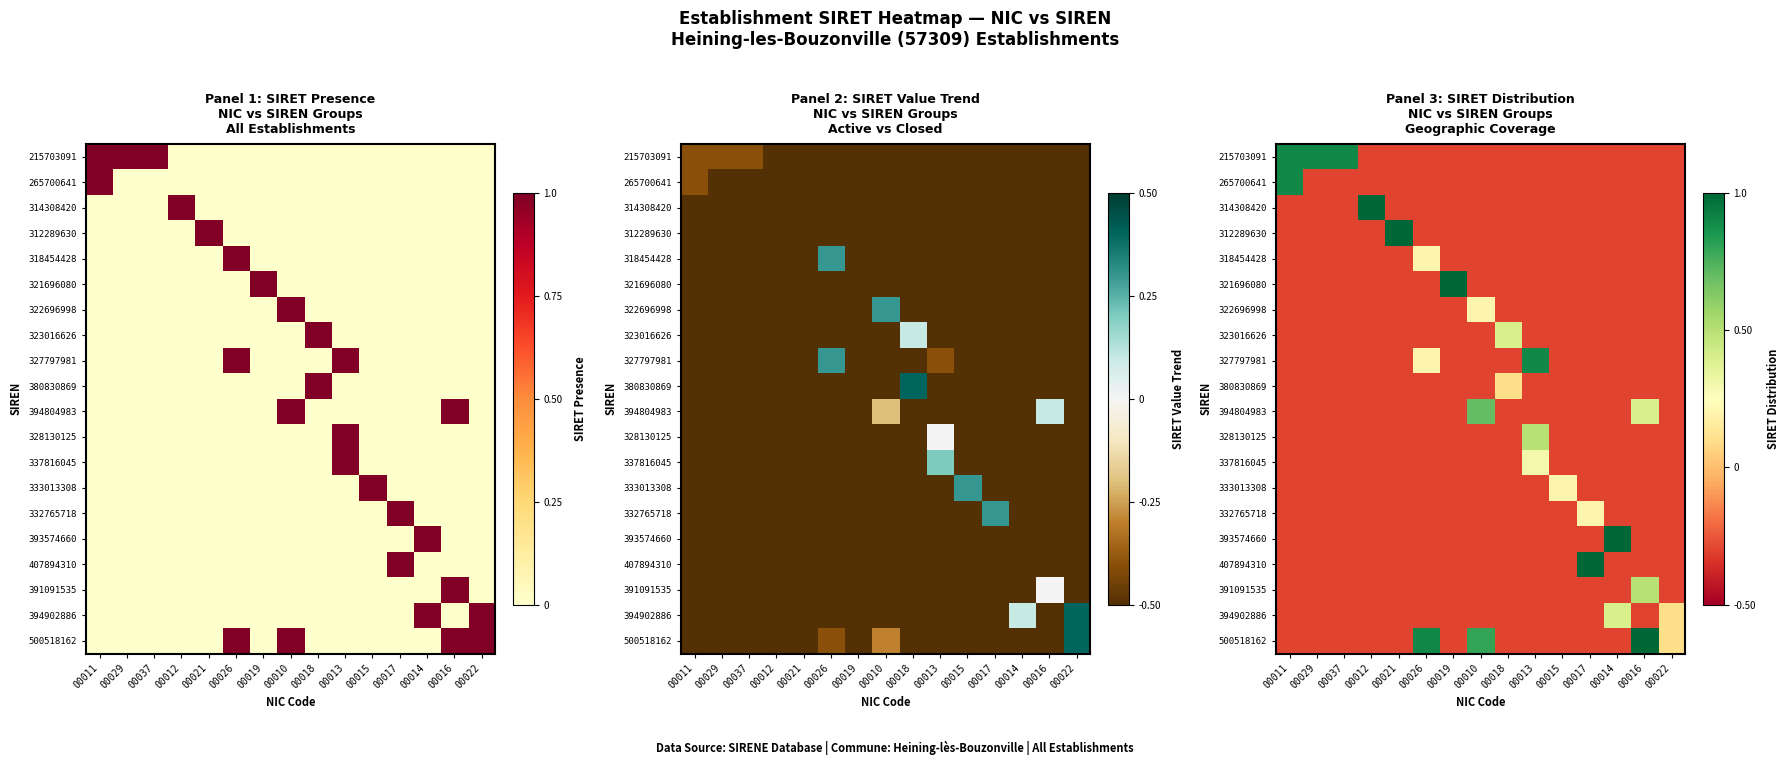

Which label corresponds to the largest value in the chart?

00012